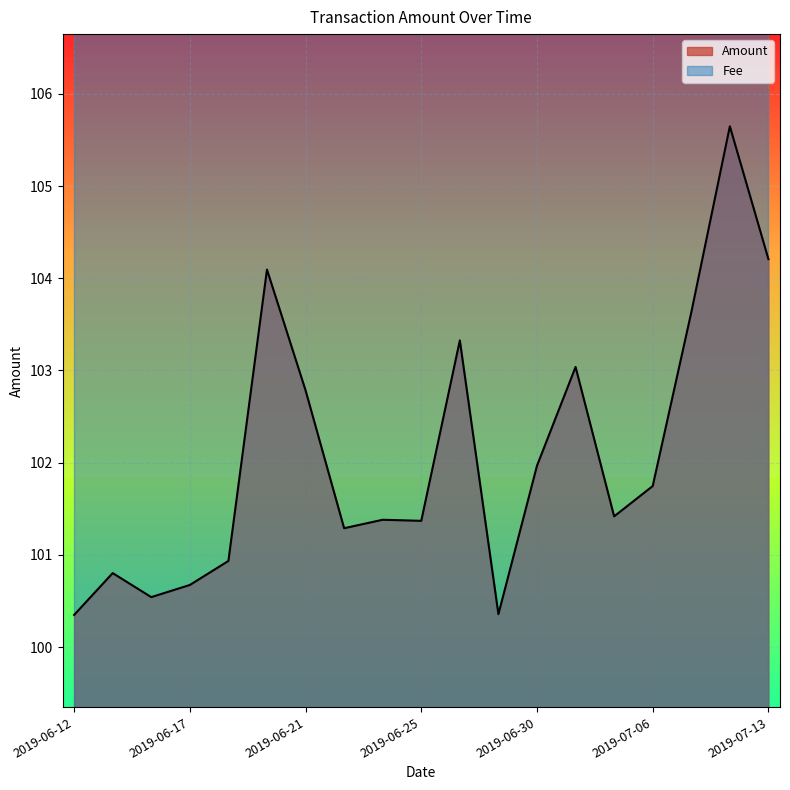

At which category does the data reach its first local valley?

2019-06-15